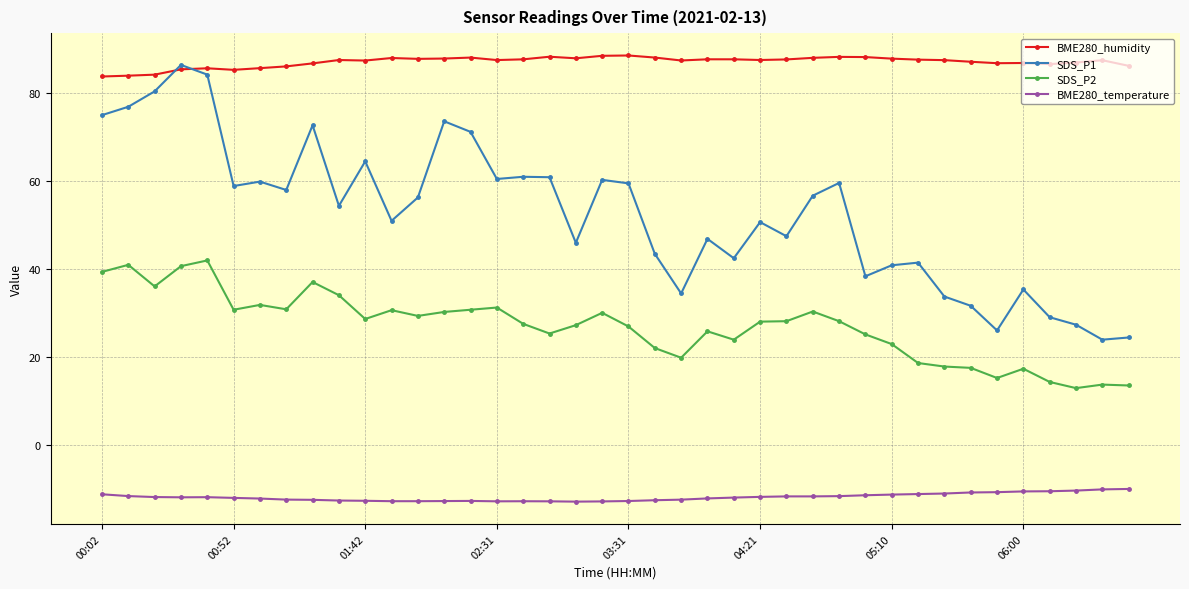

At how many categories does at least one series exceed 11?

40